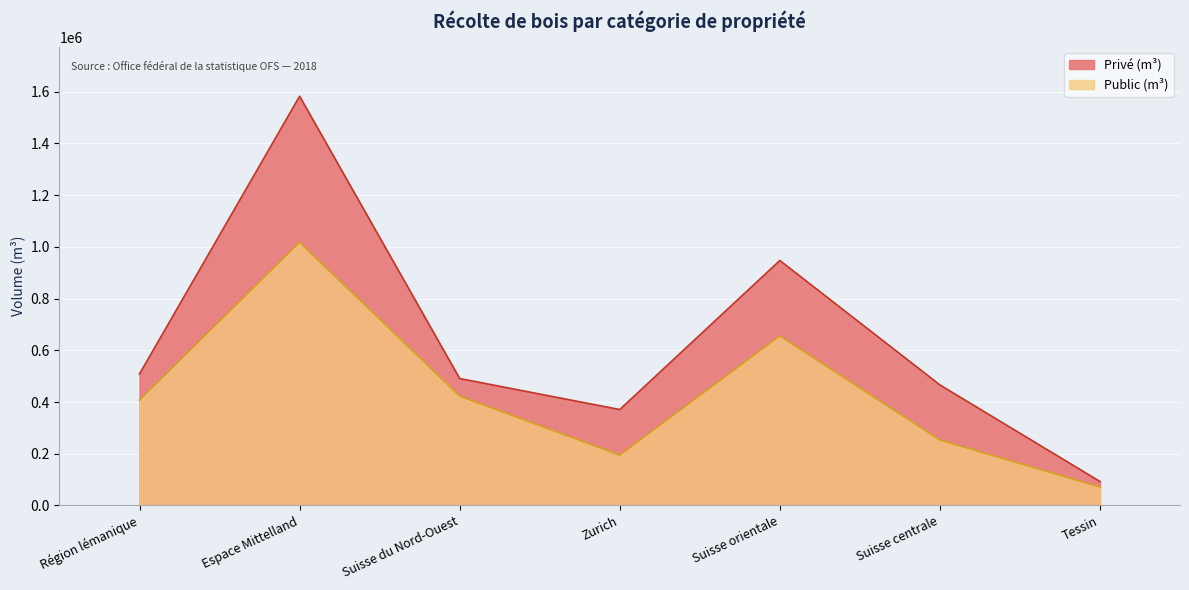

What position from the left is Zurich?

4